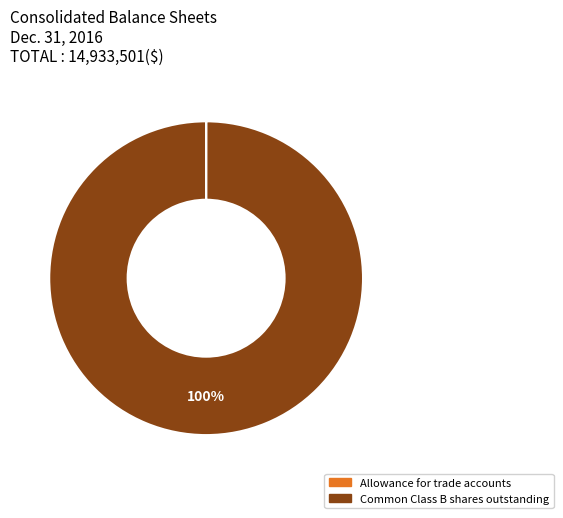

Is Common Class B shares outstanding the majority of the pie?

Yes